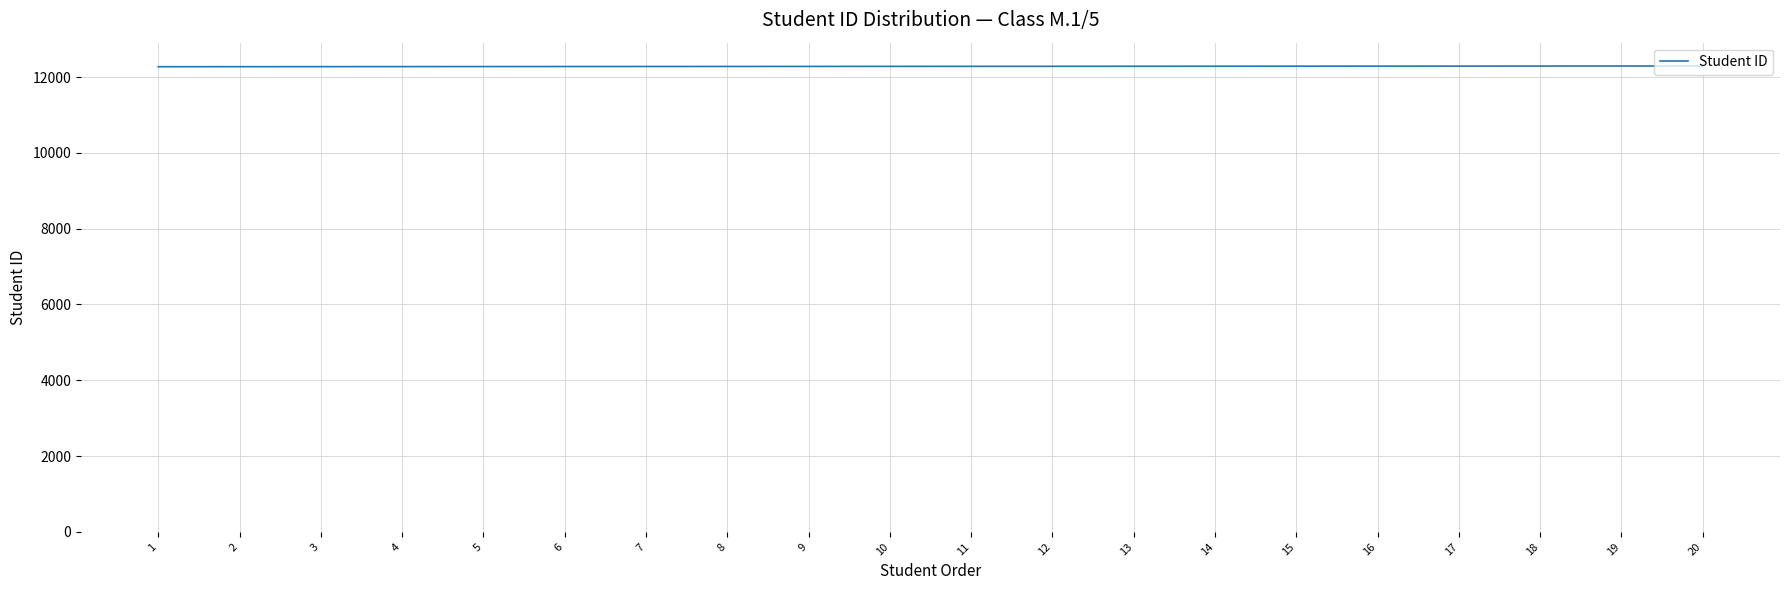

Approximately how many times larger is the value at 18 compared to 9?

1.0